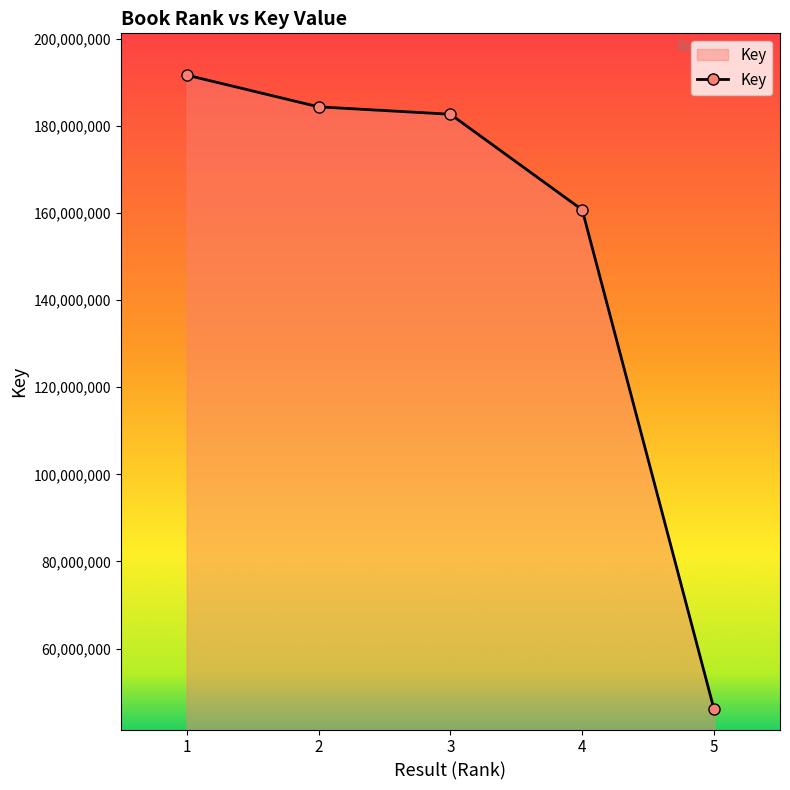

The chart shows a value of 46045770 at 5. True or false?

True